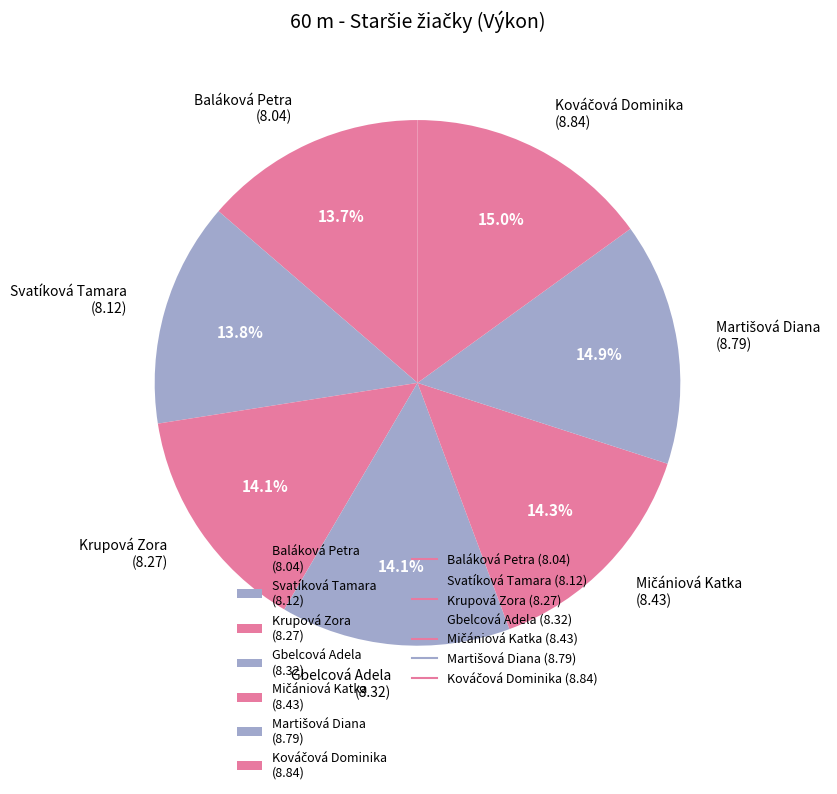

Is there any slice that represents more than half of the pie?

No